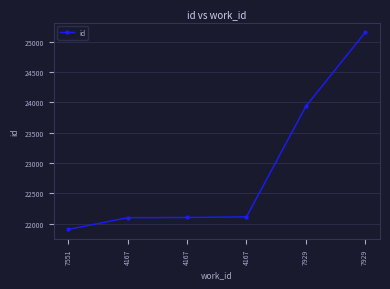

What is the ratio of the value at 7929 to the value at 4167?

1.1